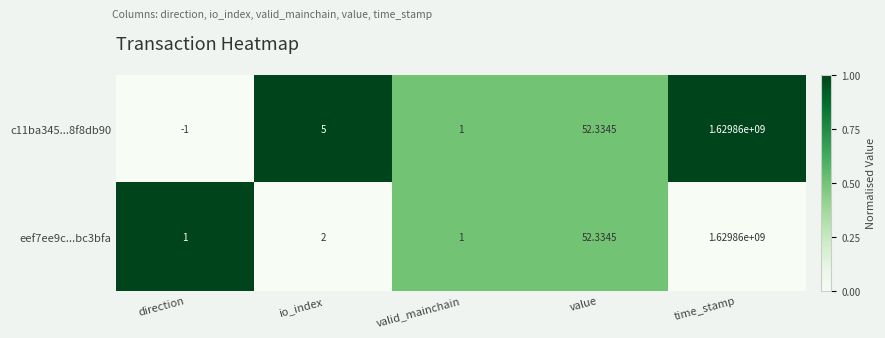

Where is c11ba345...8f8db90 nearest to the value 814929999?

value